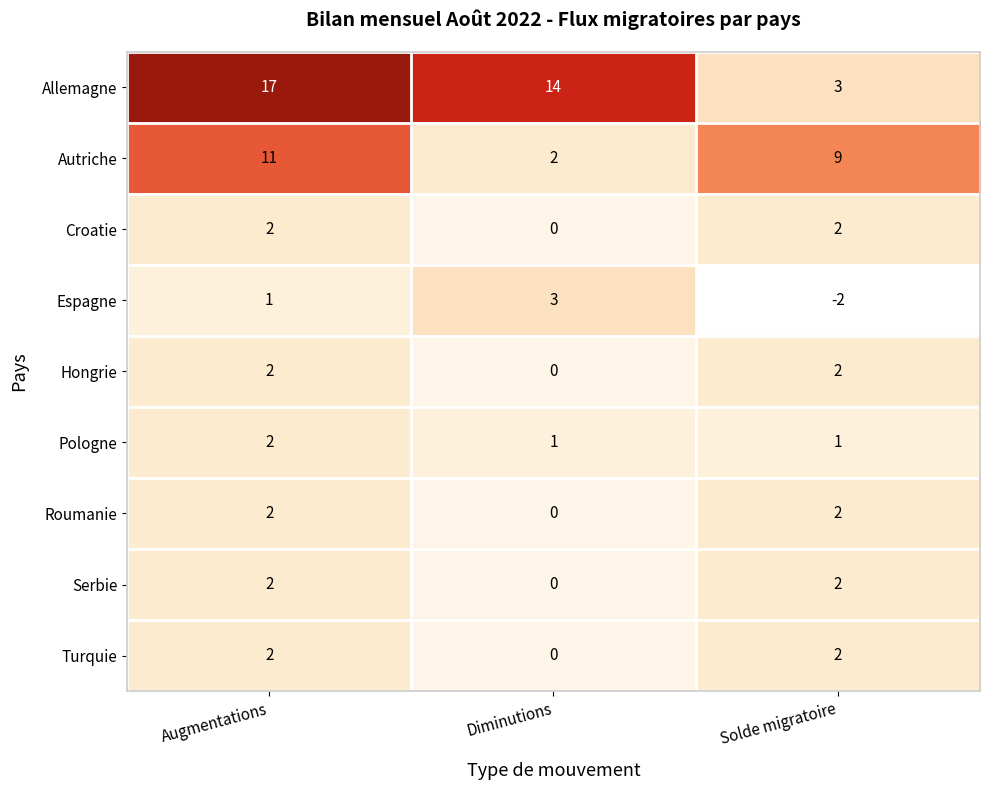

Count the Serbie values in the range 0 to 2.

3